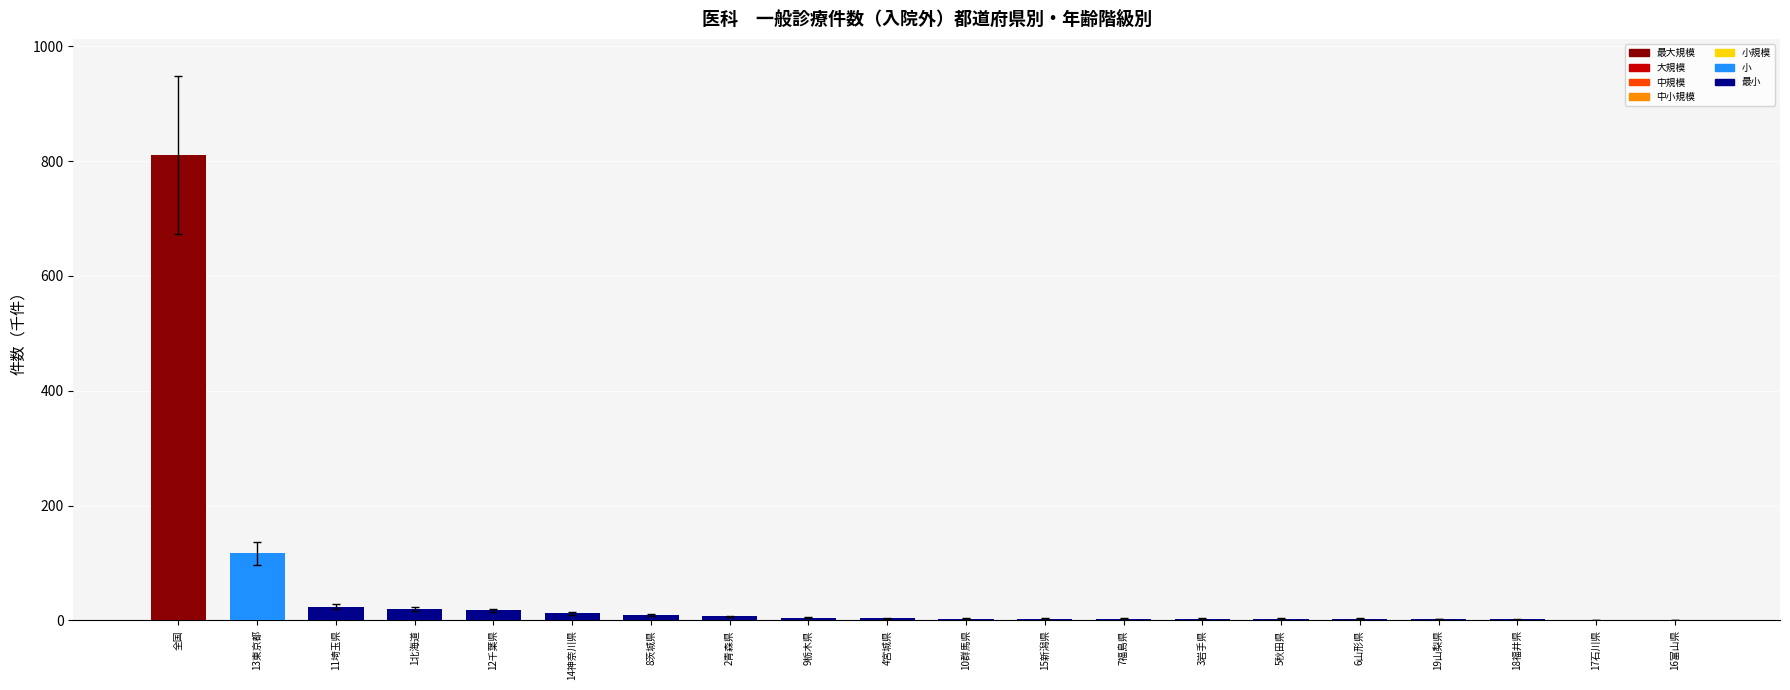

What is the sum of all values?

1045.1